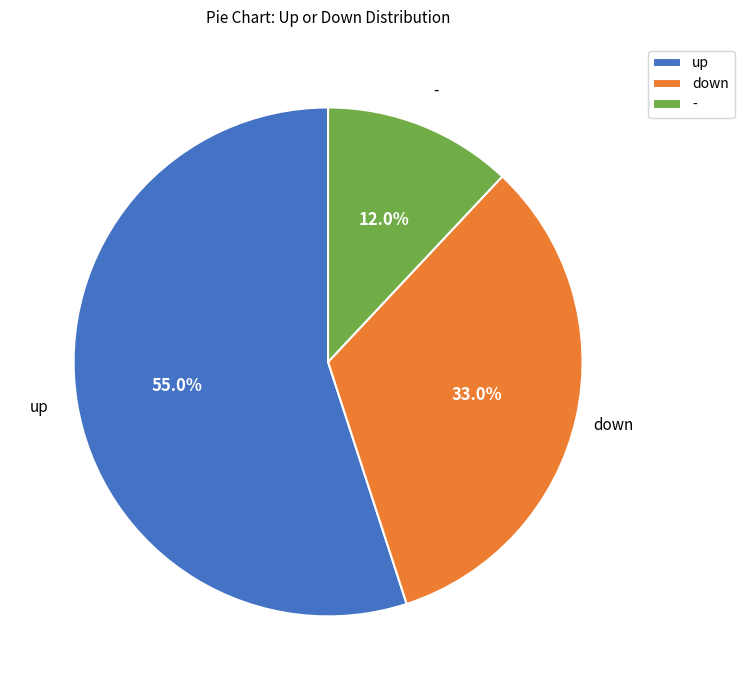

True or false: down accounts for 23% of the total.

False